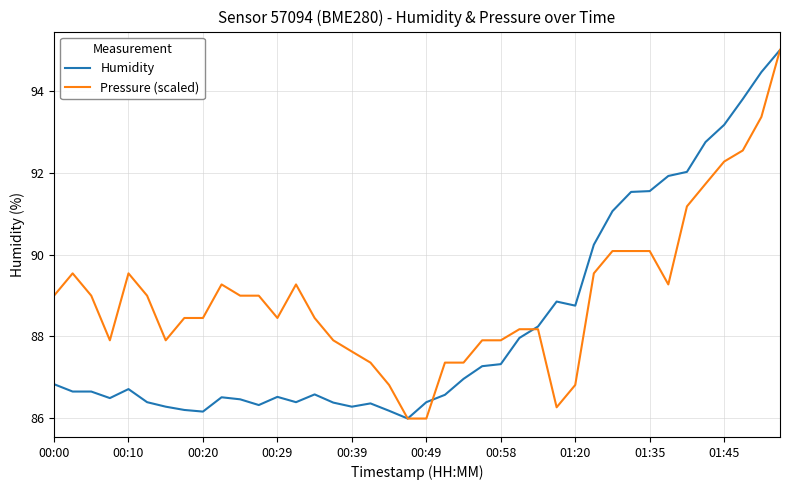

Rank the series by their average value, from highest to lowest.

Pressure (scaled), Humidity